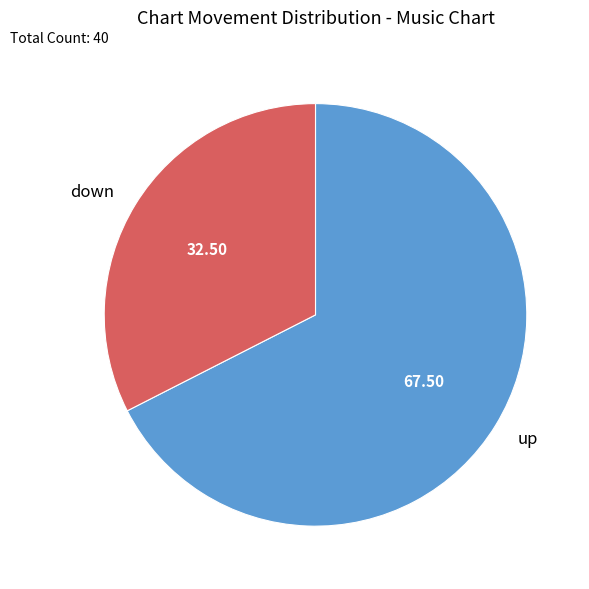

True or false: down accounts for 38% of the total.

False